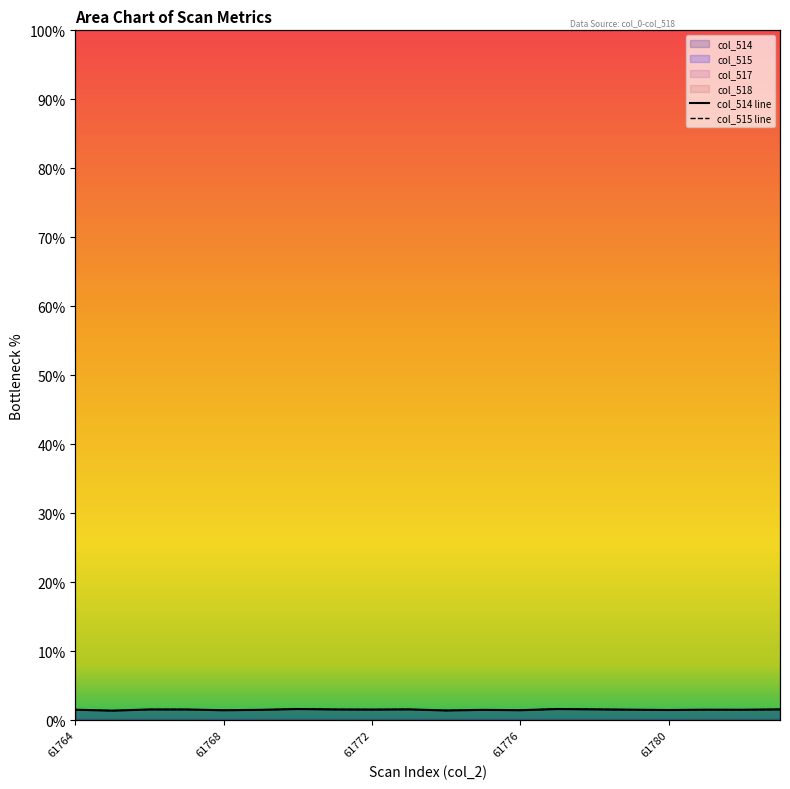

The col_514 series shows 1.6 at 61773. True or false?

True